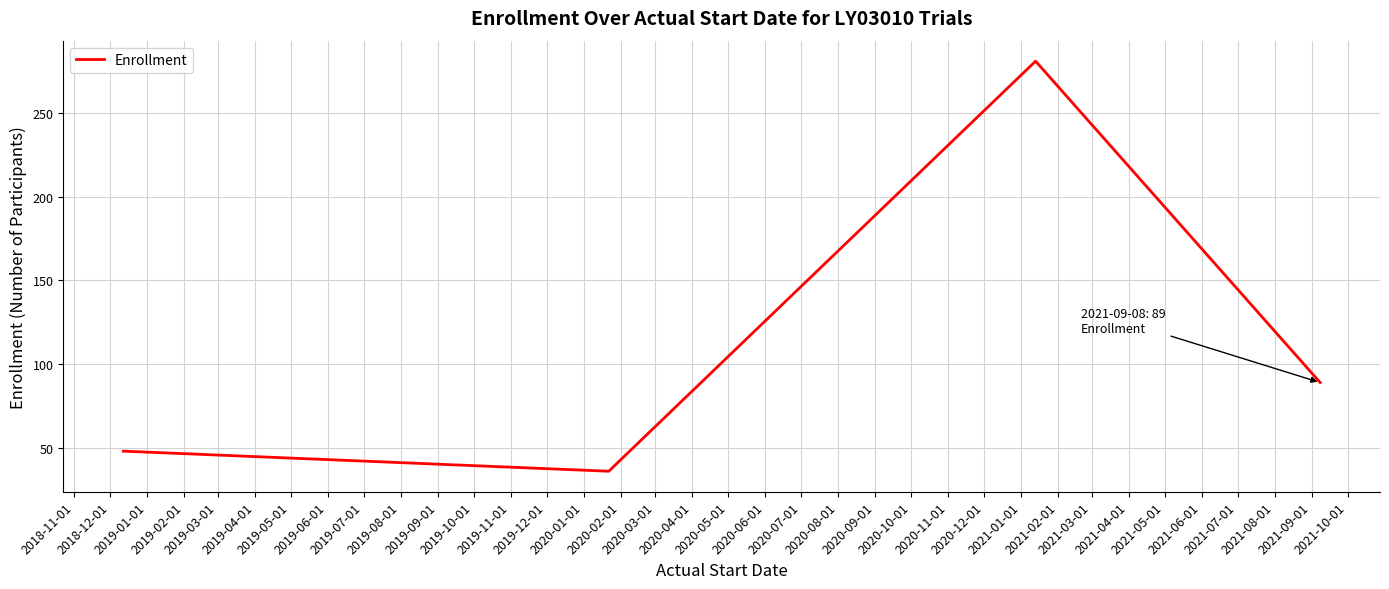

What is the minimum value shown in the chart?

36